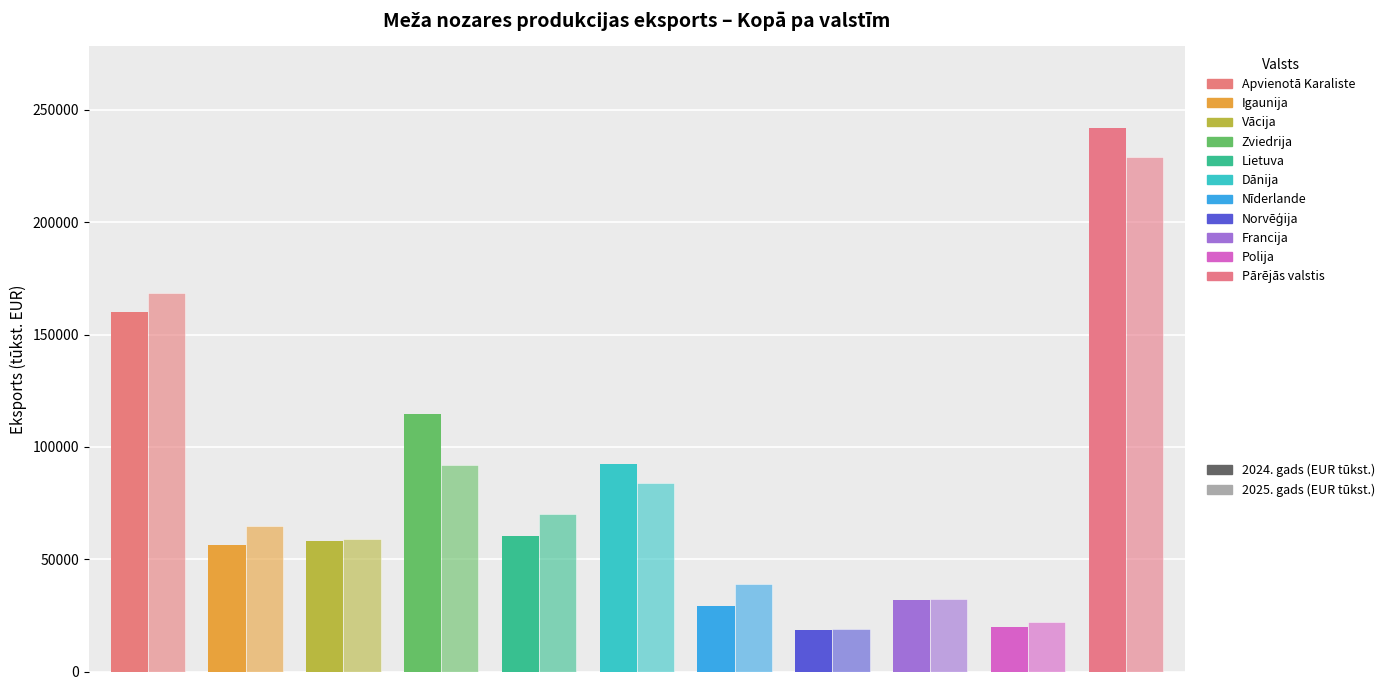

What is the spread (max minus min) of values at Norvēģija?

236.1